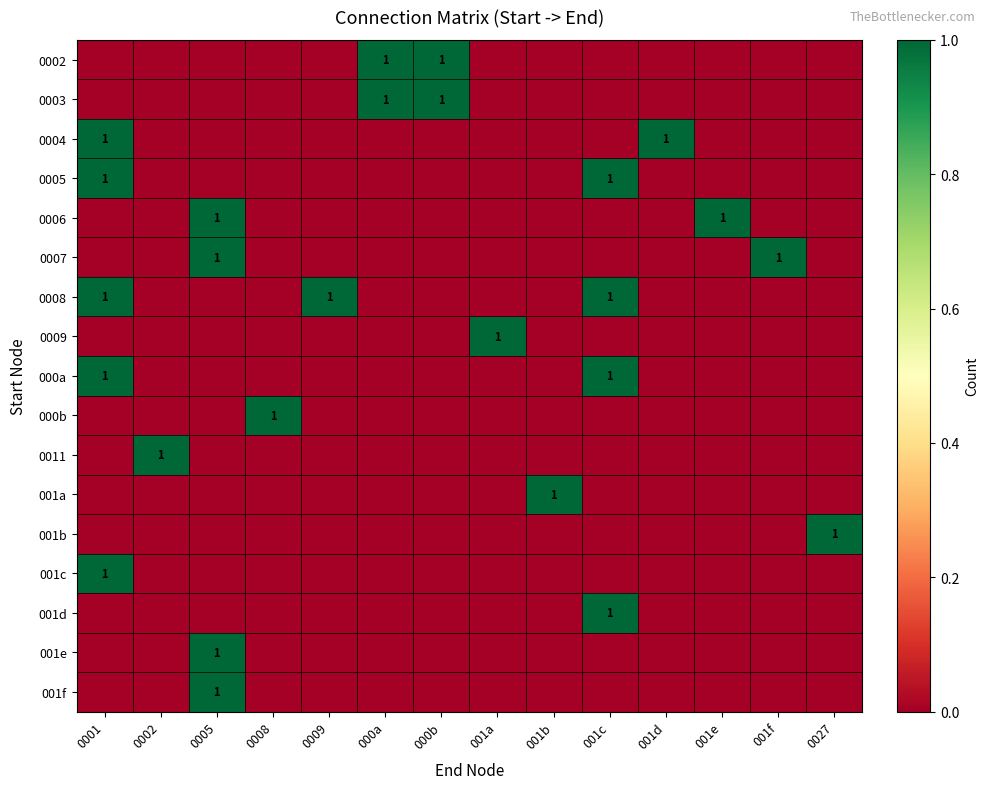

Is it true that 0009 equals 1 at 001a?

True